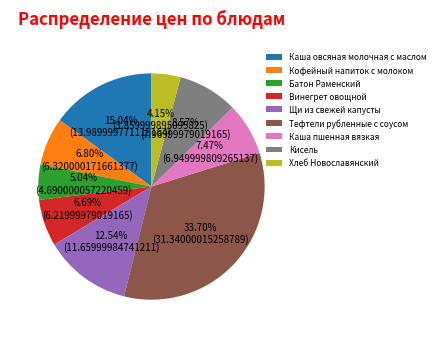

To the nearest percent, what percentage of the pie is Винегрет овощной?

7%